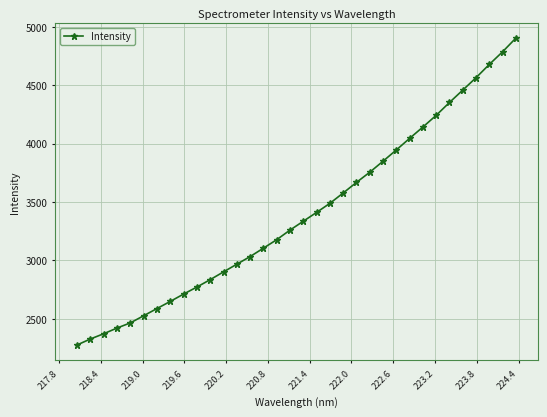

How many series are shown in this chart?

1